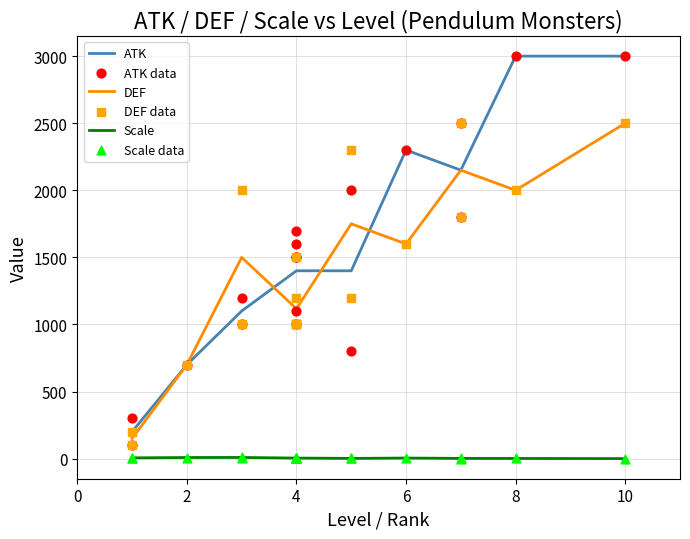

Which series reaches the maximum Y coordinate?

ATK